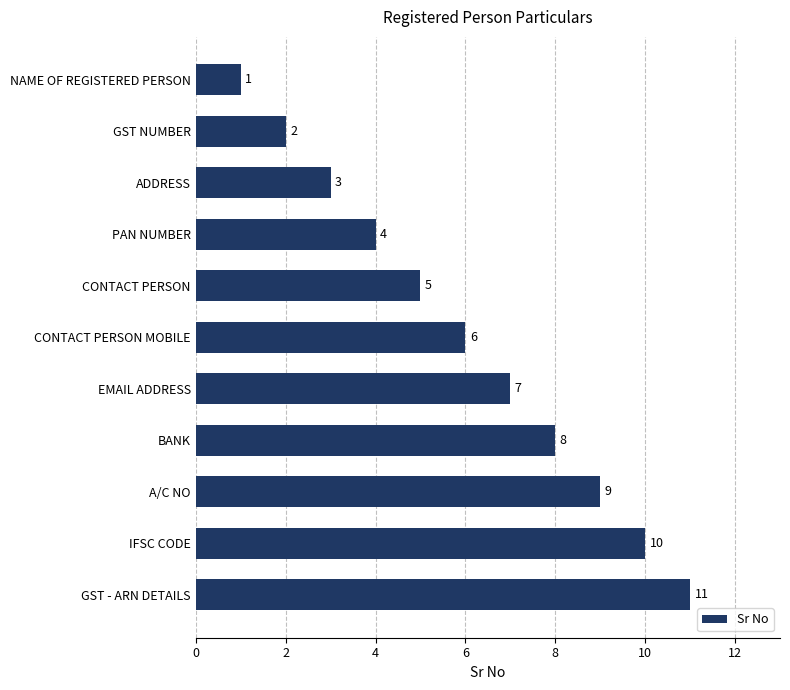

What position from the top is BANK?

8